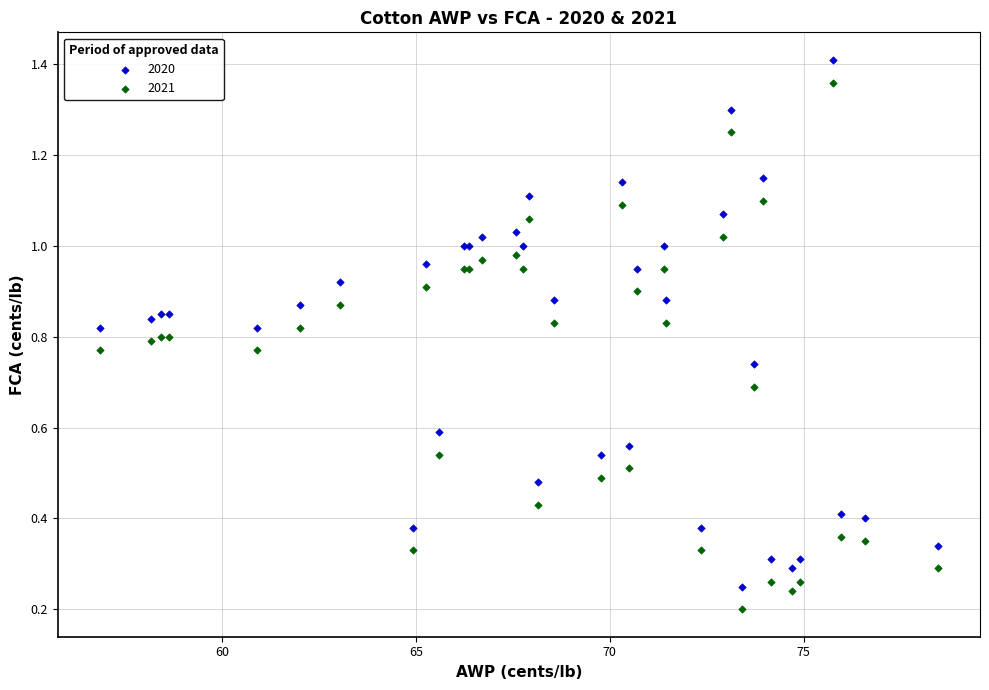

Which series reaches the minimum Y coordinate?

2021